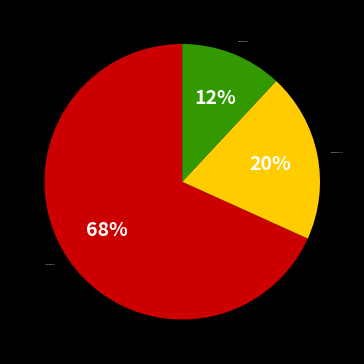

Do Medium registrars and Large registrars together represent more than half of the pie?

Yes